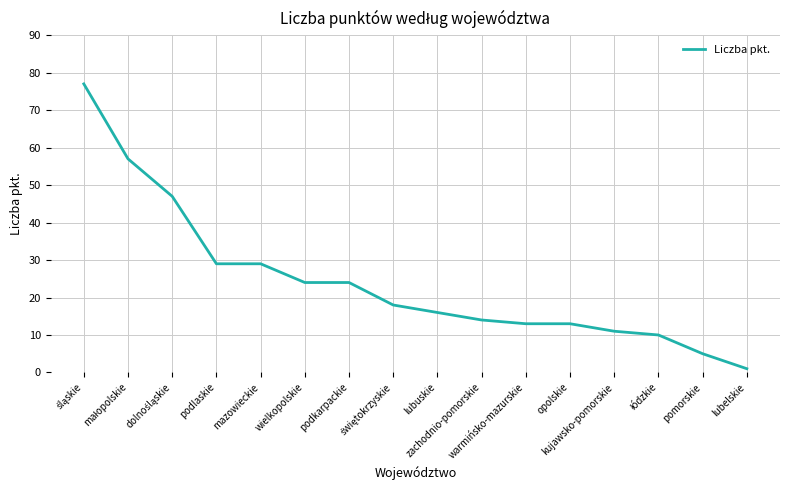

What is the smallest value displayed?

1